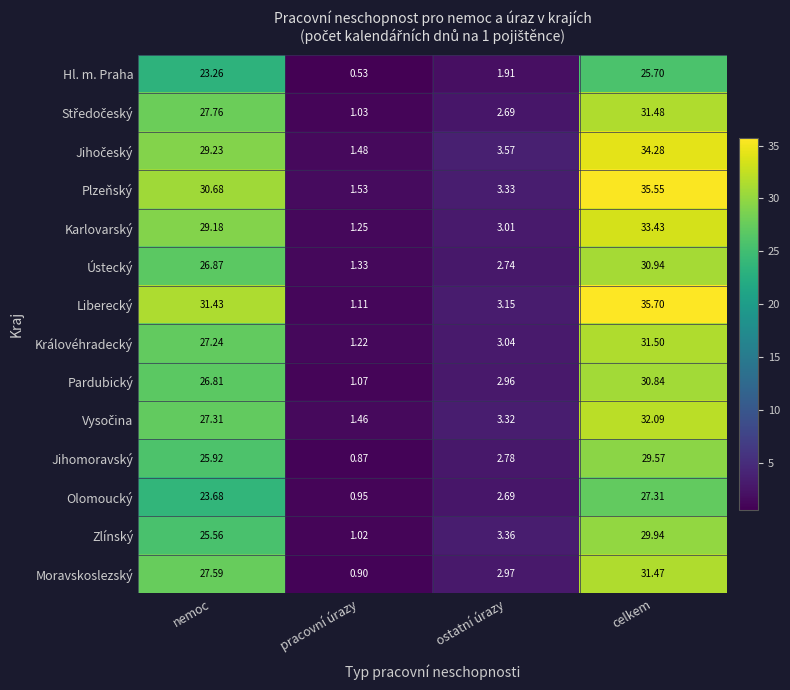

Which category has the highest value across all series?

celkem